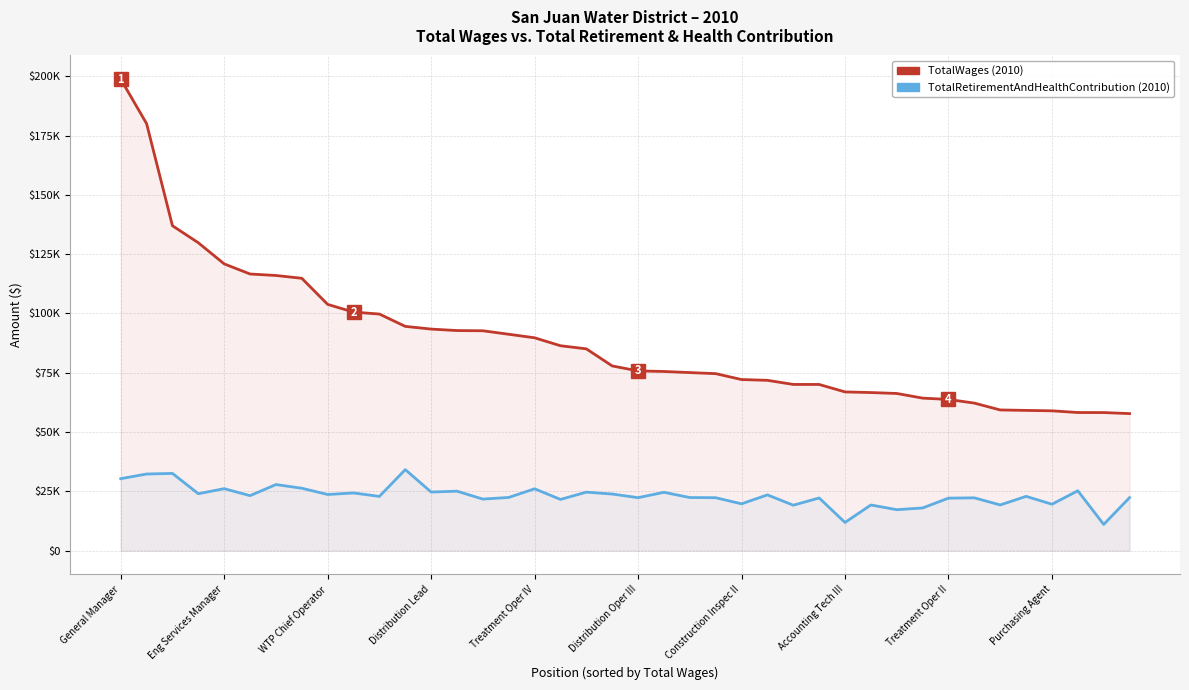

How many lines are shown in the chart?

2